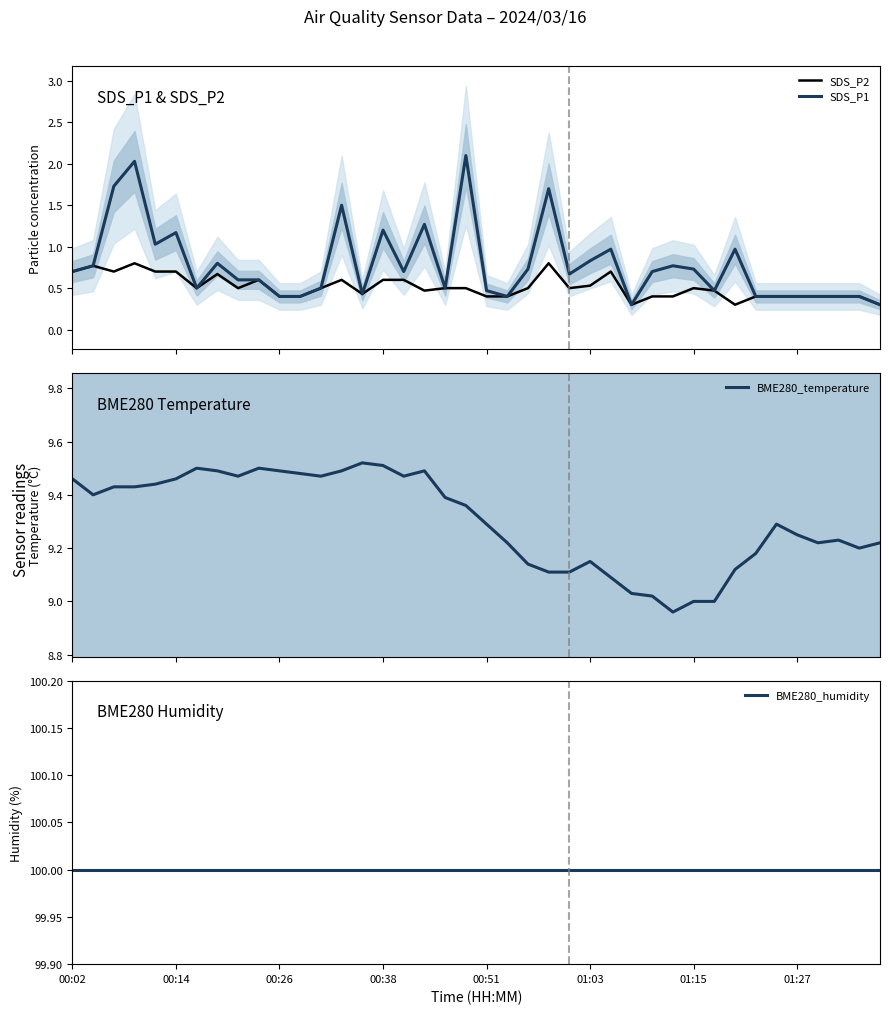

Which series has the widest spread of values?

SDS_P1